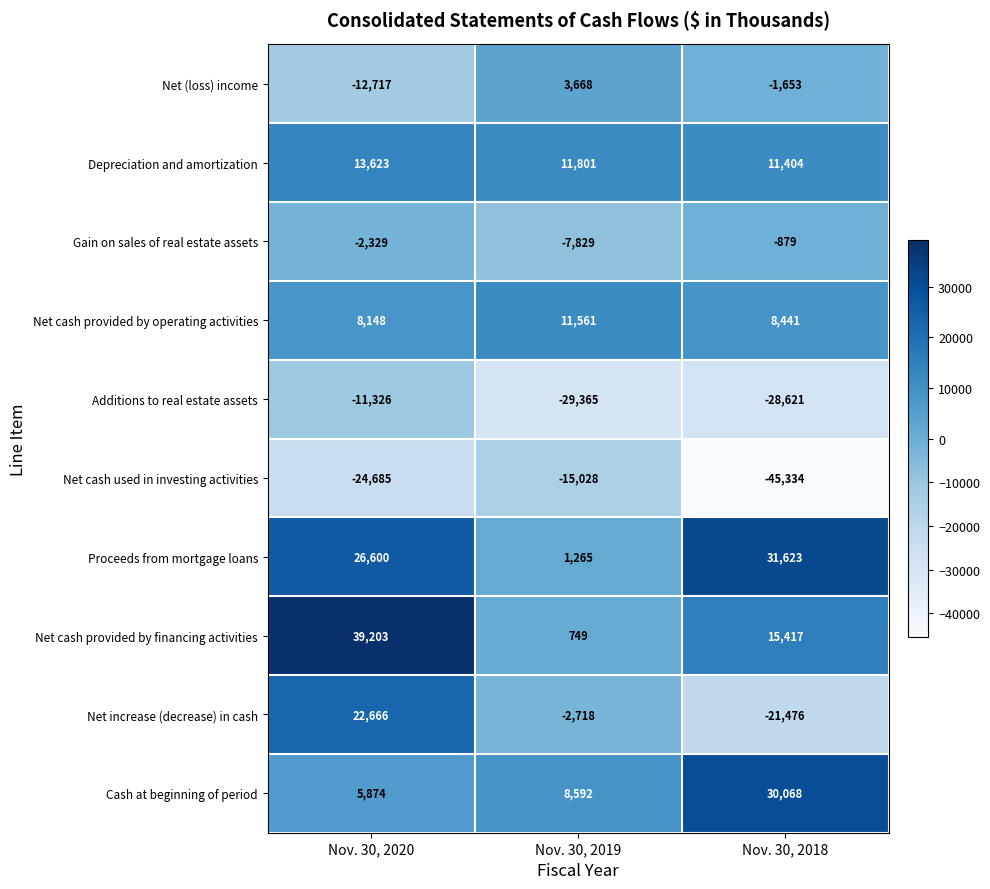

List the labels in order of Net cash used in investing activities value, smallest first.

Nov. 30, 2018, Nov. 30, 2020, Nov. 30, 2019